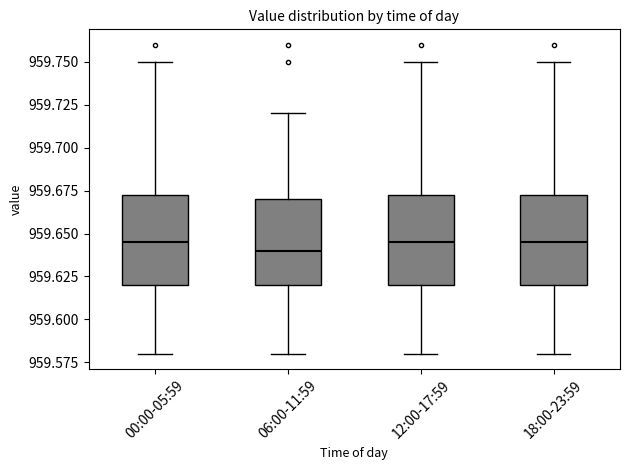

Where is the upper edge of the box for 12:00-17:59 on the y-axis? The values are not printed on the chart, so give them approximately, as read against the axis.

959.675